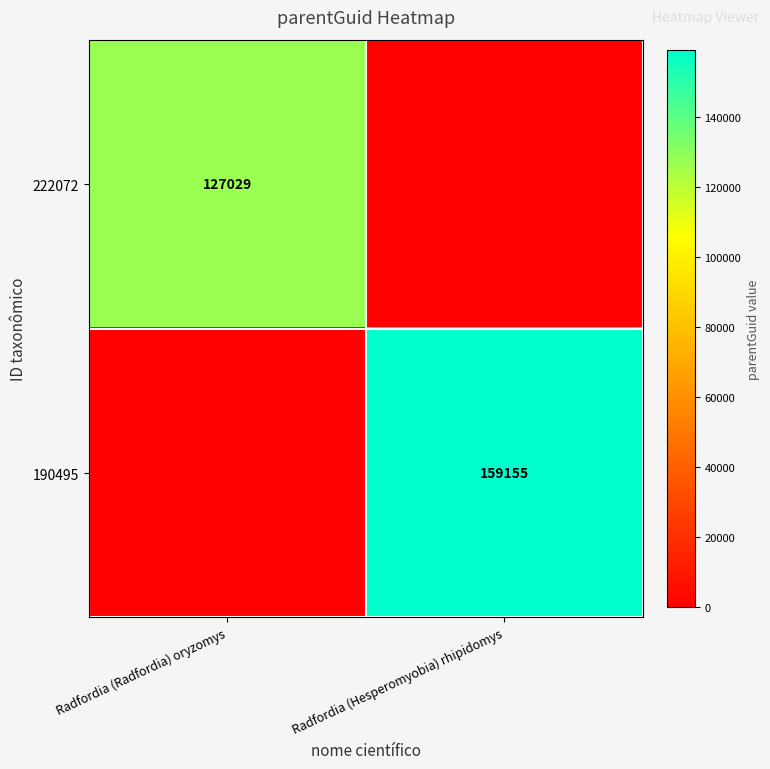

Is the value of 190495 at Radfordia (Hesperomyobia) rhipidomys greater than the value of 222072 at Radfordia (Radfordia) oryzomys?

Yes